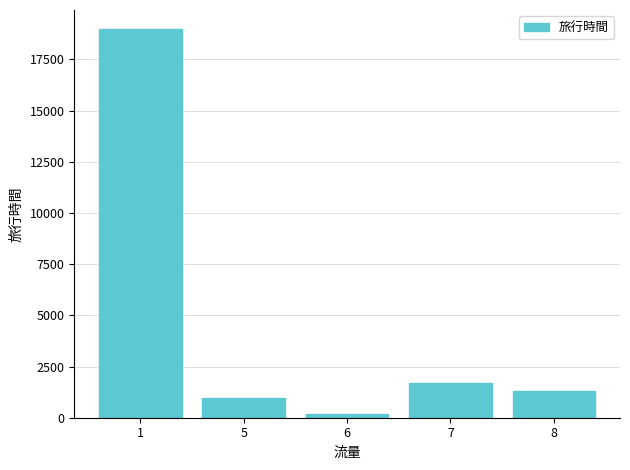

What is the value of the 1st bar from the left?

18967